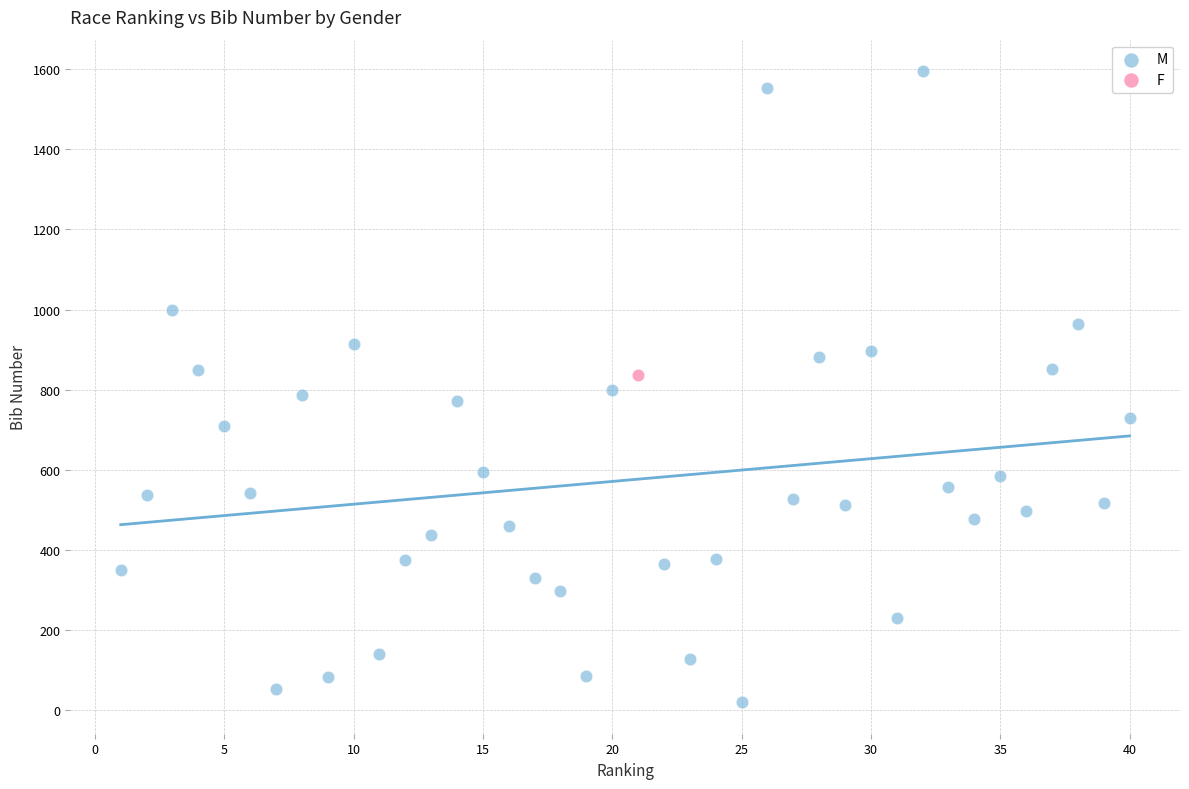

What are all the series names shown in the legend?

M, F